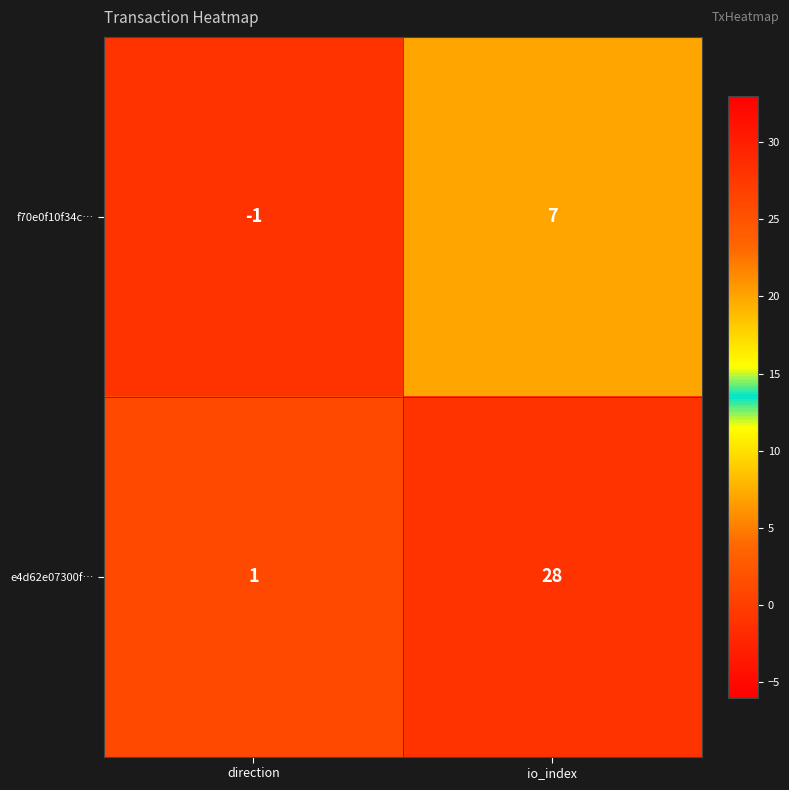

What is the sum of all e4d62e07300f… values?

29